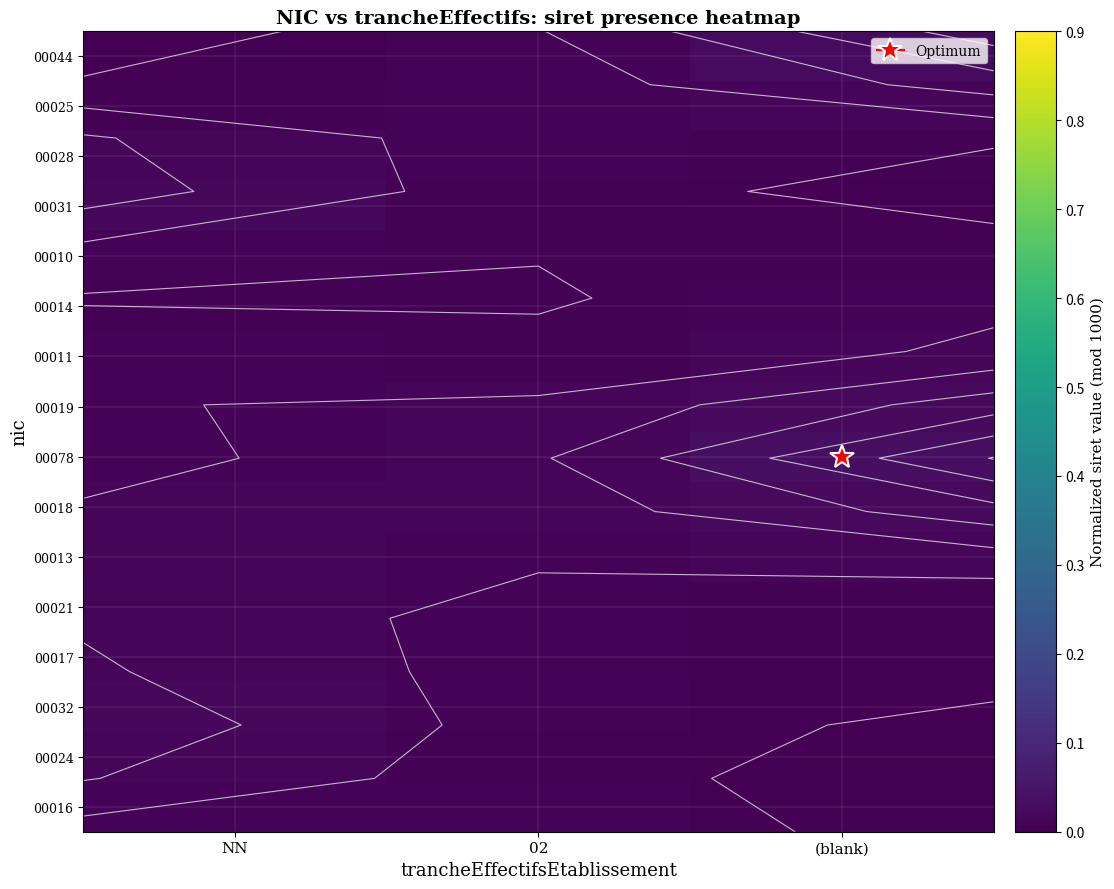

Is it true that 00018 equals 0.0 at 02?

True